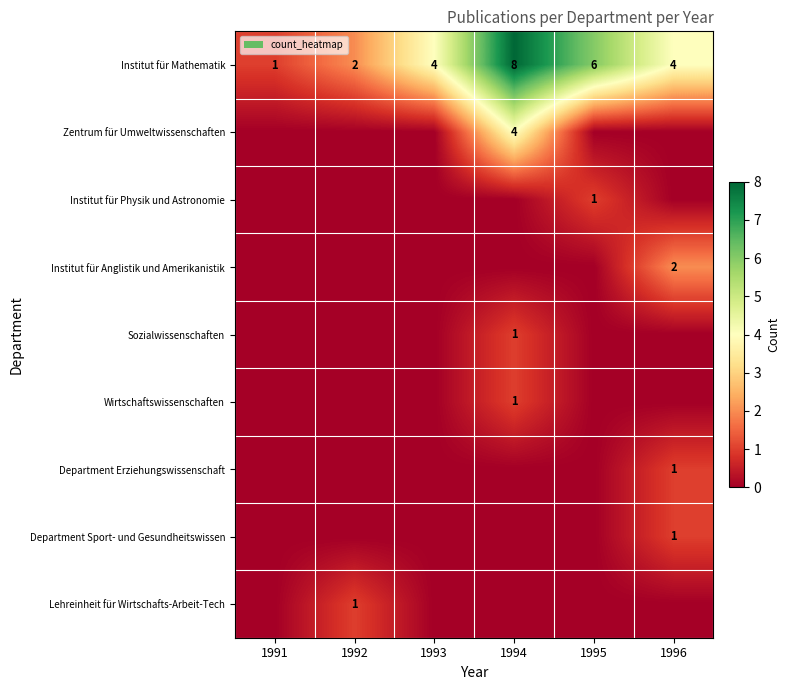

True or false: Institut für Mathematik has a value of 11 at 1995.

False